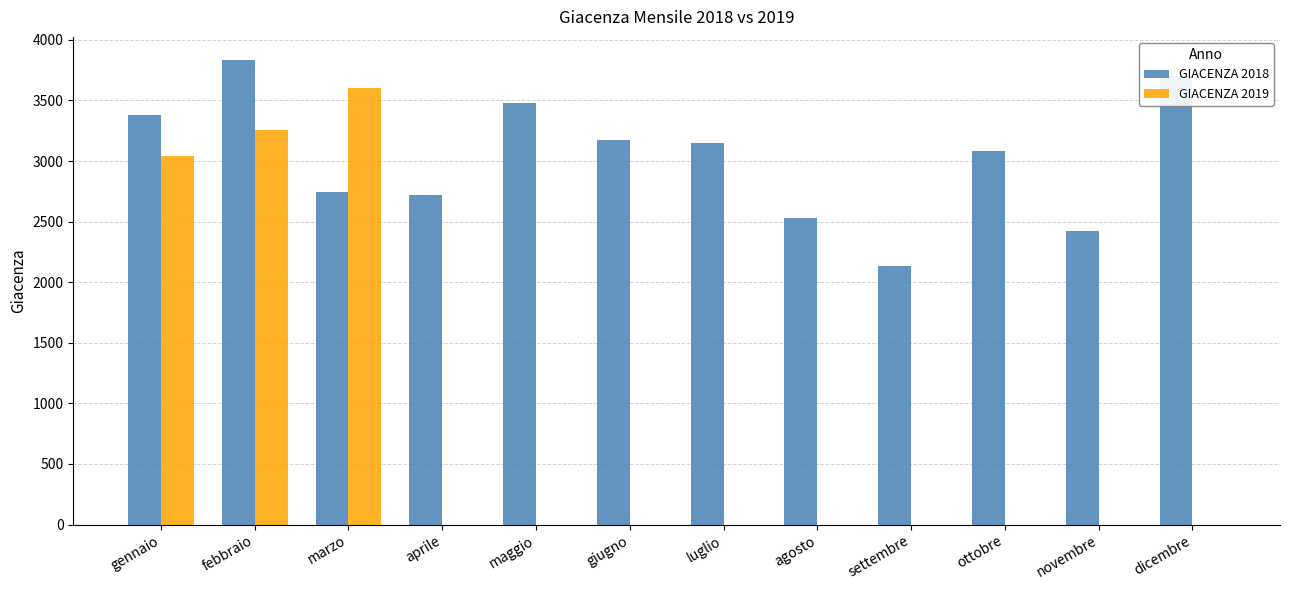

The GIACENZA 2019 series shows 0.0 at giugno. True or false?

True